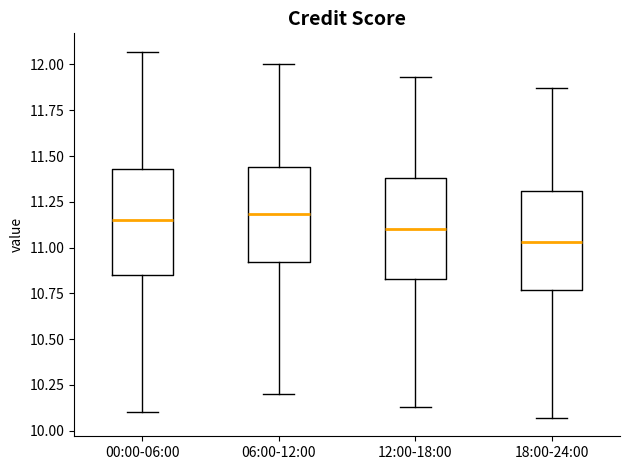

Where does the lower whisker of the box for 00:00-06:00 end on the y-axis? The values are not printed on the chart, so give them approximately, as read against the axis.

10.10